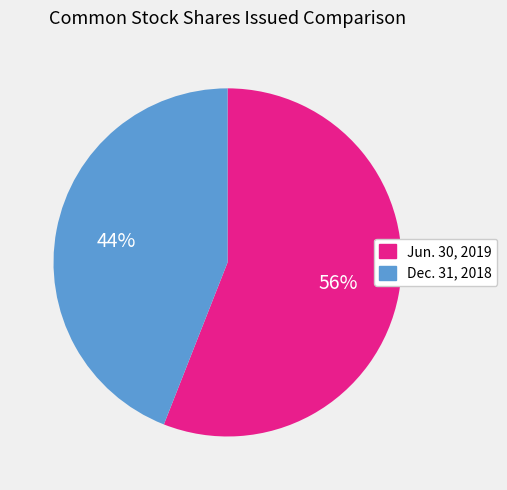

Count the number of slices in the pie.

2